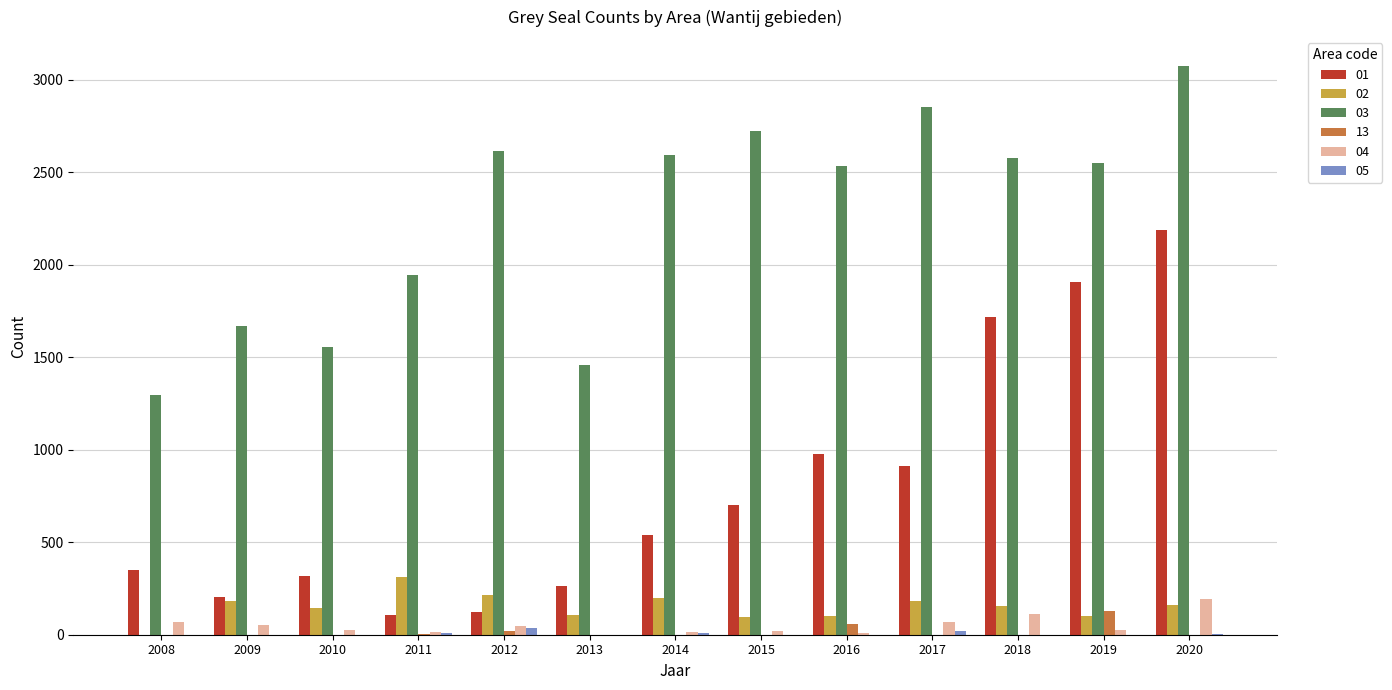

Which series has the largest total across all categories?

03